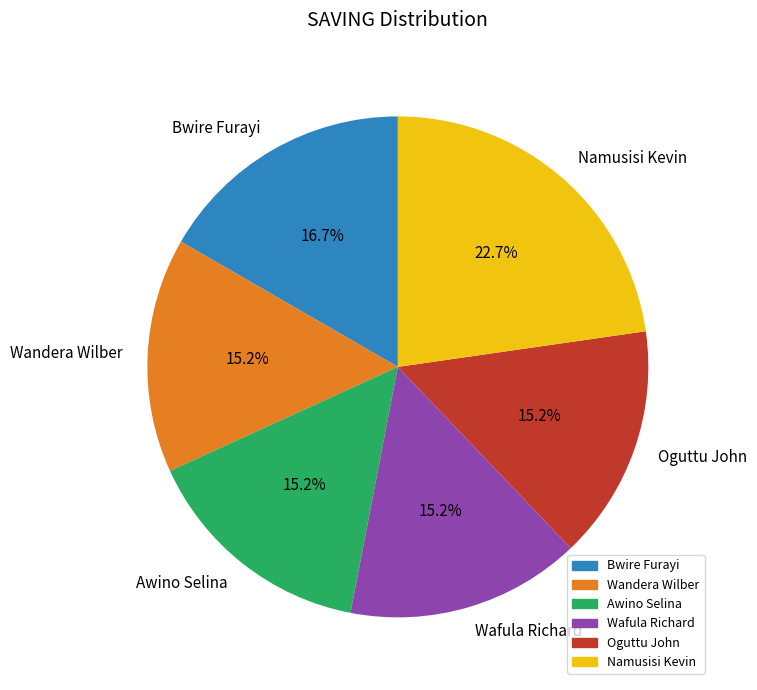

How many slices are in this pie chart?

6